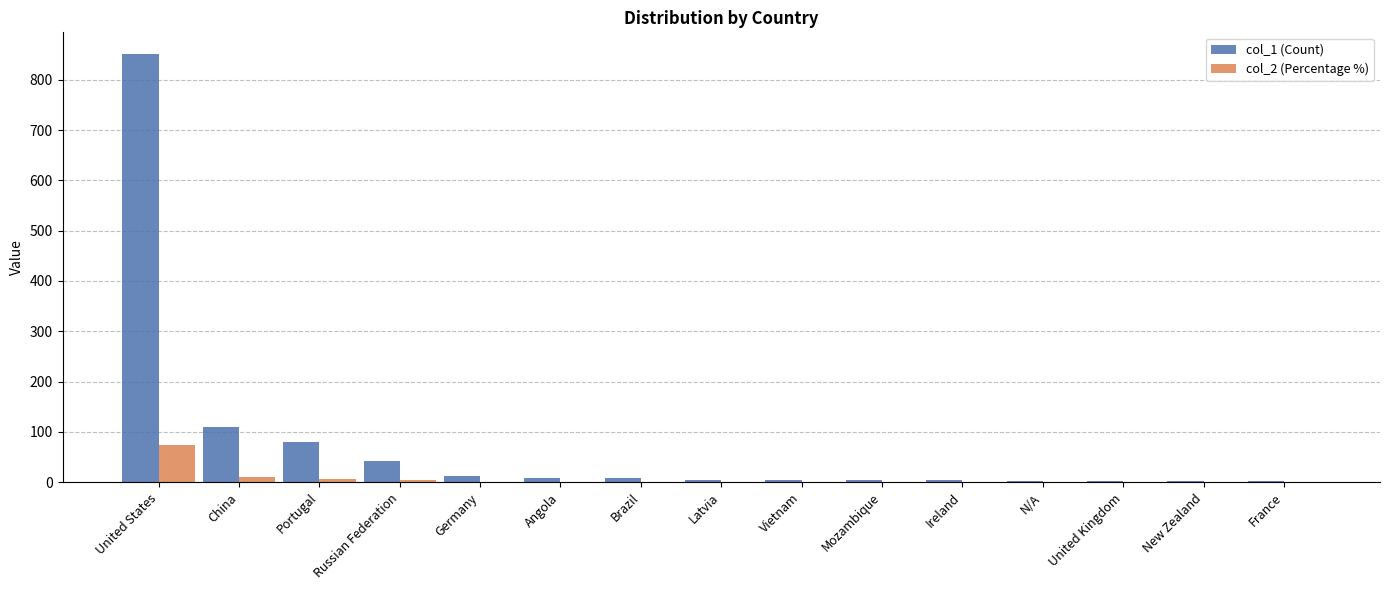

At which category is the sum across all series the highest?

United States